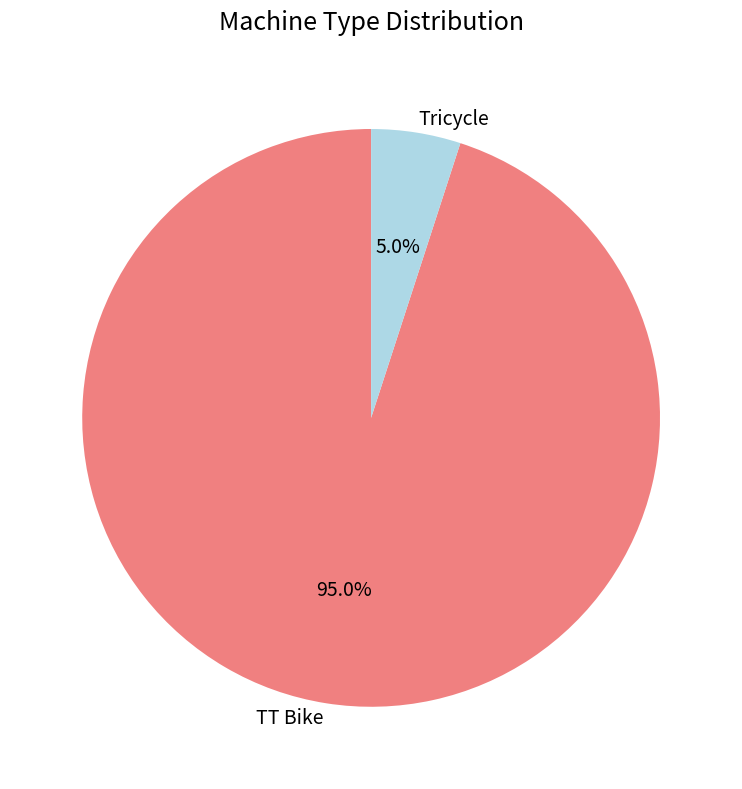

What is the smallest slice in the pie chart?

Tricycle